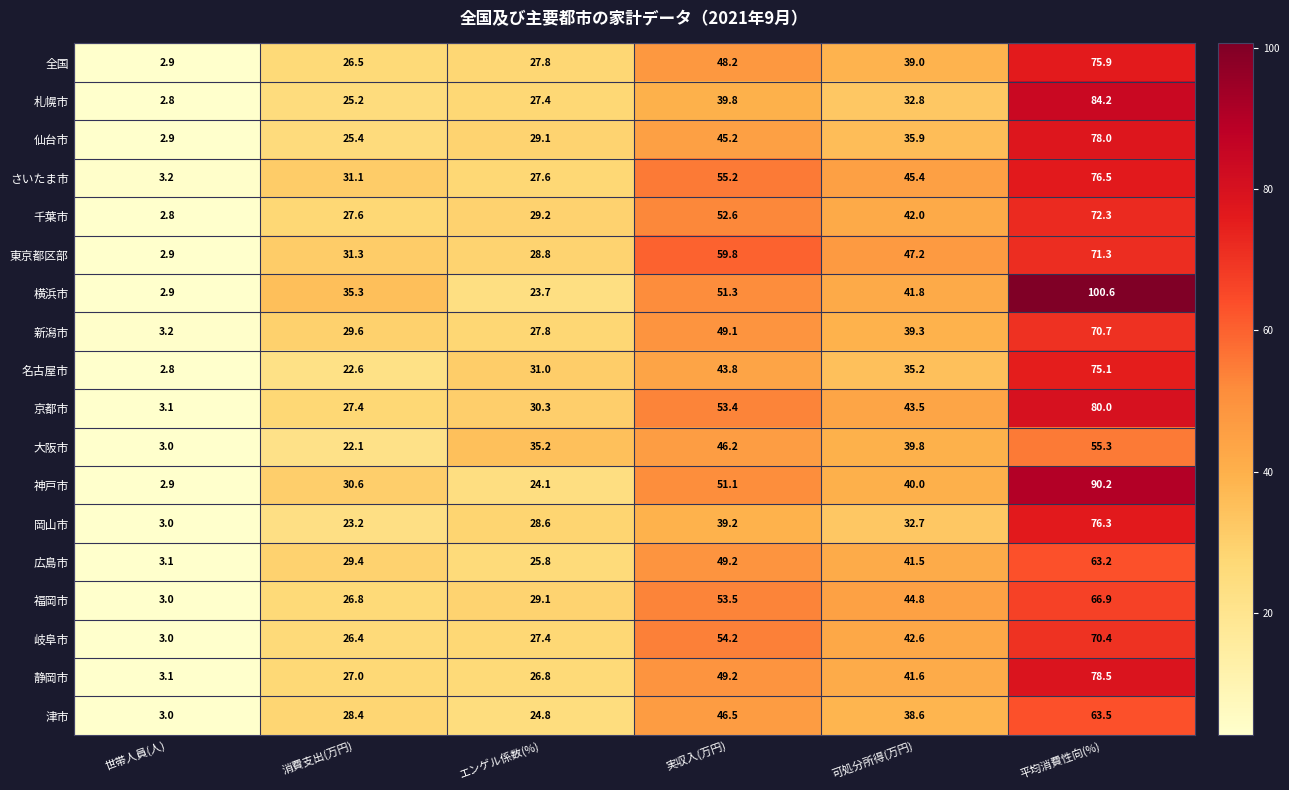

Rank the series by their maximum value, from highest to lowest.

横浜市, 神戸市, 札幌市, 京都市, 静岡市, 仙台市, さいたま市, 岡山市, 全国, 名古屋市, 千葉市, 東京都区部, 新潟市, 岐阜市, 福岡市, 津市, 広島市, 大阪市